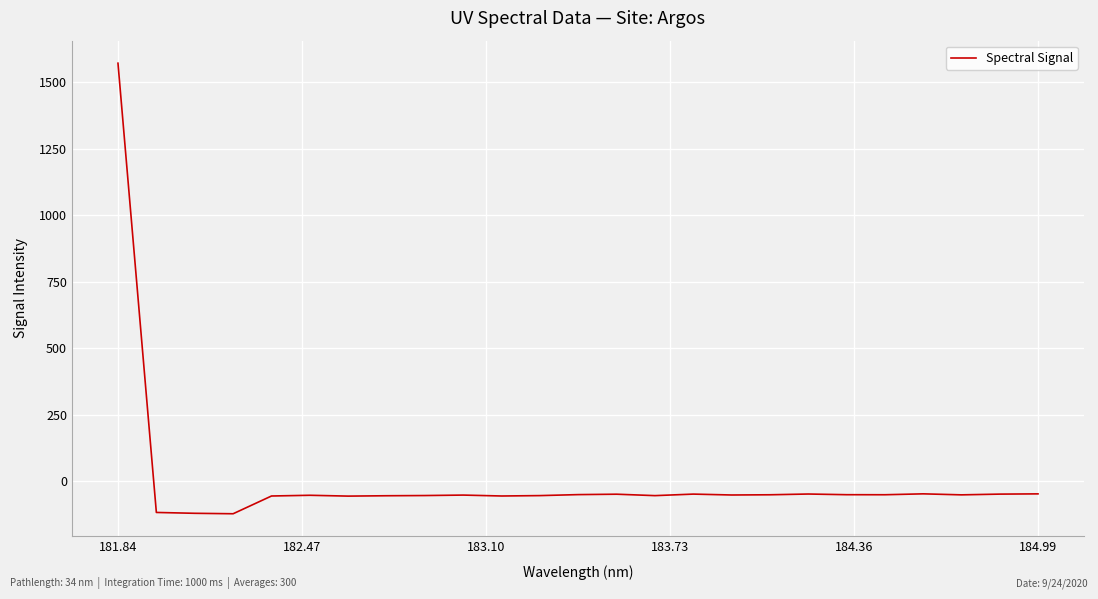

What is the minimum value shown in the chart?

-122.7